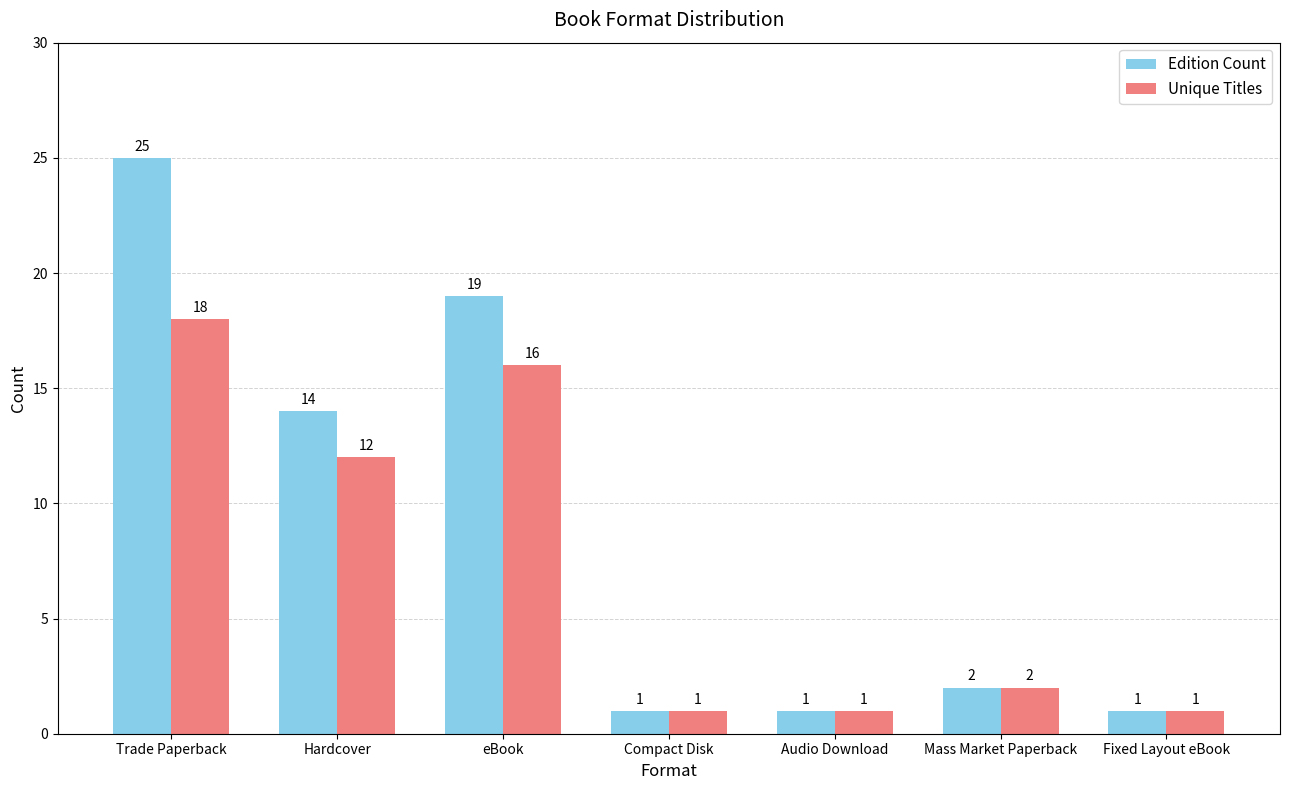

Count the number of categories in the chart.

7